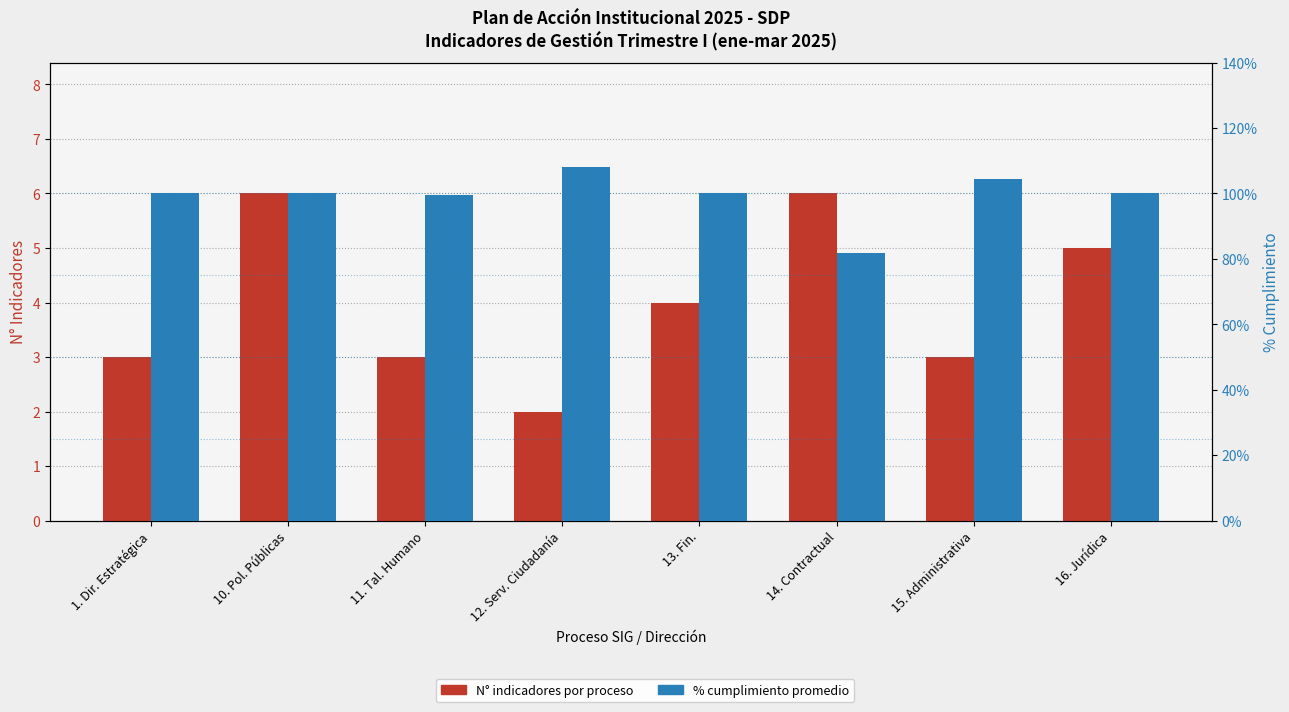

Reading right to left, list all the values displayed in this chart.

N° indicadores: 16. Jurídica=5.0	15. Administrativa=3.0	14. Contractual=6.0	13. Fin.=4.0	12. Serv. Ciudadanía=2.0	11. Tal. Humano=3.0	10. Pol. Públicas=6.0	1. Dir. Estratégica=3.0
% Cumplimiento: 16. Jurídica=100.0	15. Administrativa=104.3	14. Contractual=81.9	13. Fin.=100.0	12. Serv. Ciudadanía=108.0	11. Tal. Humano=99.5	10. Pol. Públicas=100.0	1. Dir. Estratégica=100.0